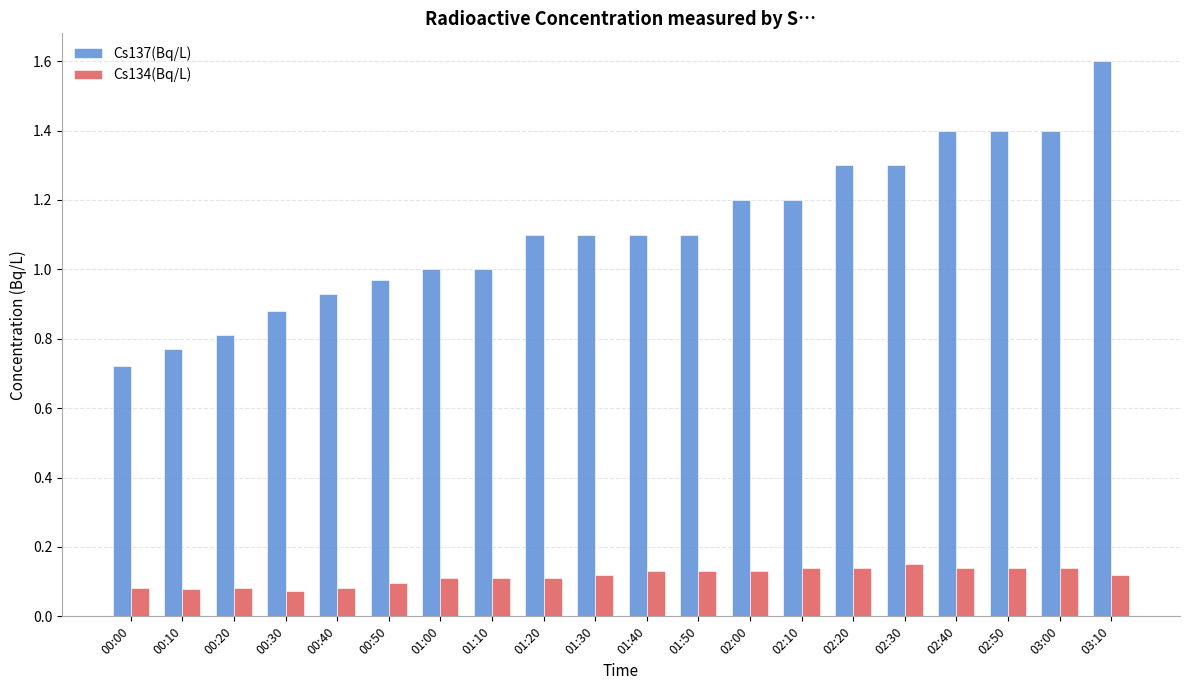

What position from the left is 02:30?

16